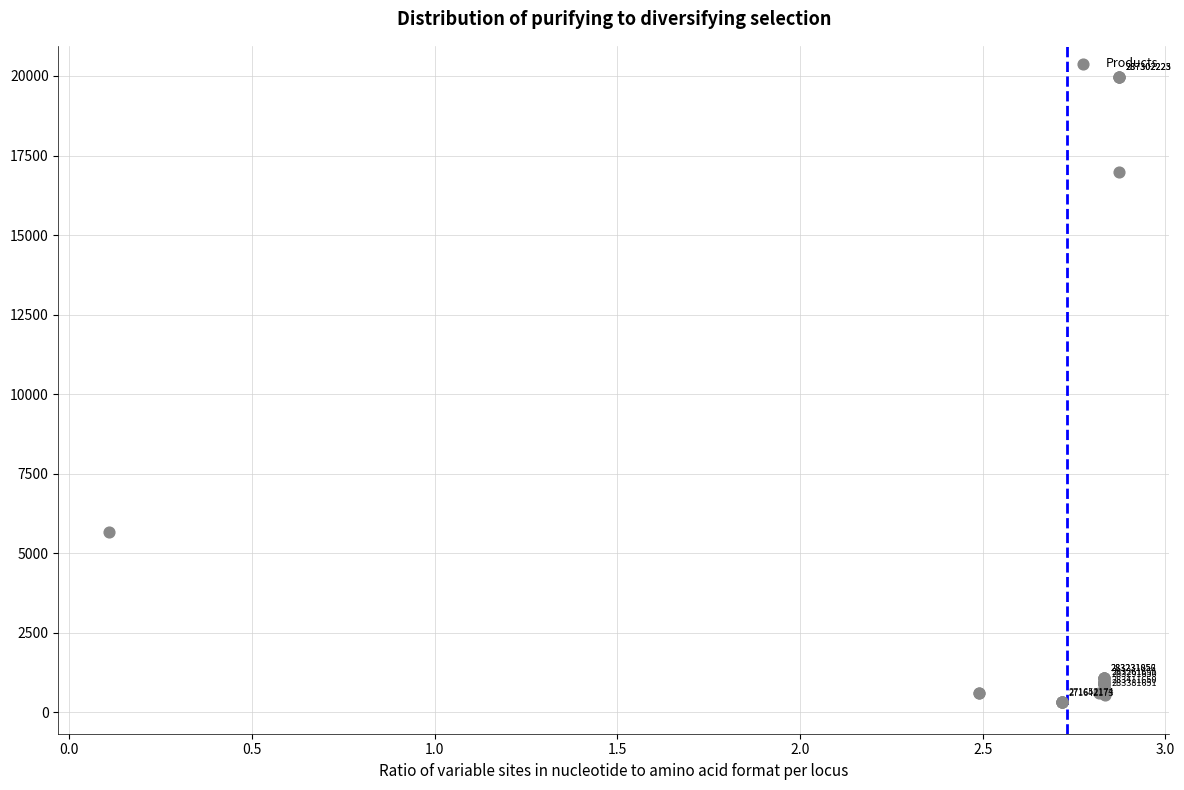

What Y value in the scatter plot is closest to 10137?

5673.8